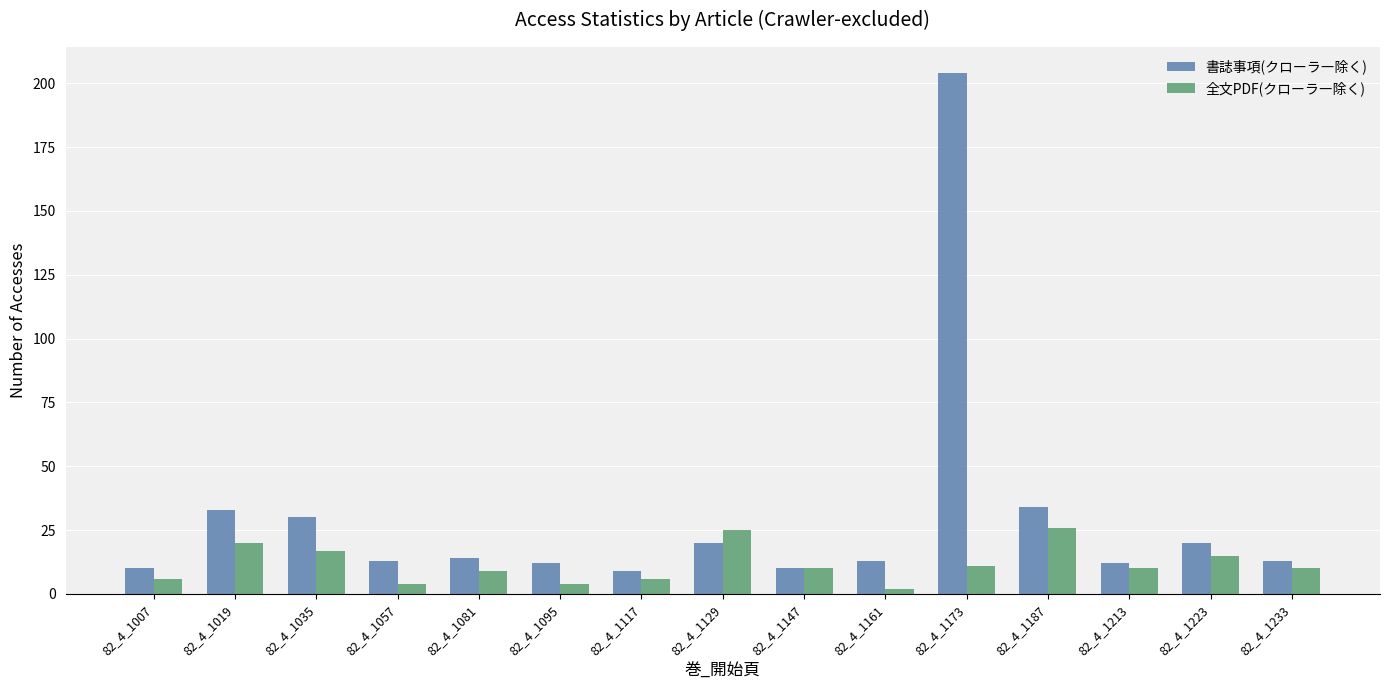

How many bars are there in total?

30